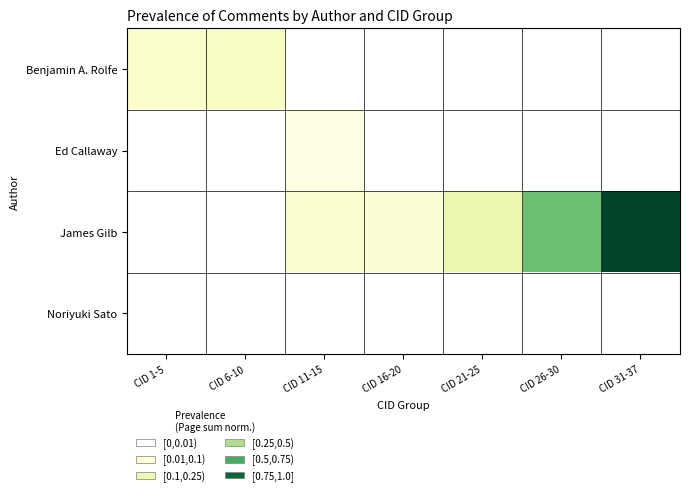

Which series has the widest spread of values?

James Gilb